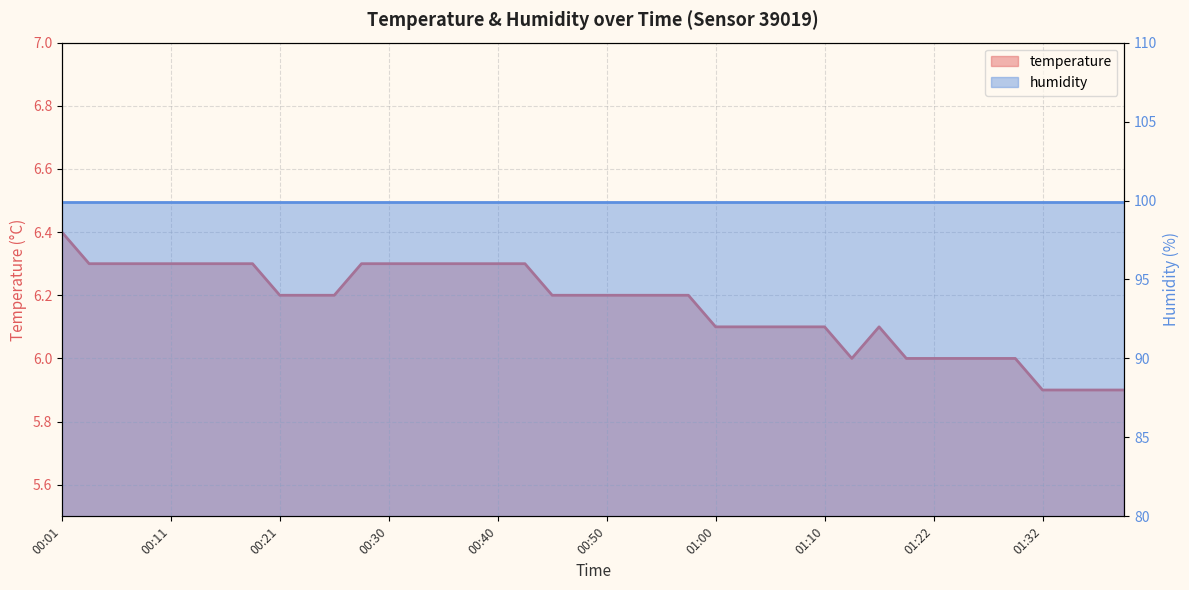

The value at 00:28 is 3.0. True or false?

False